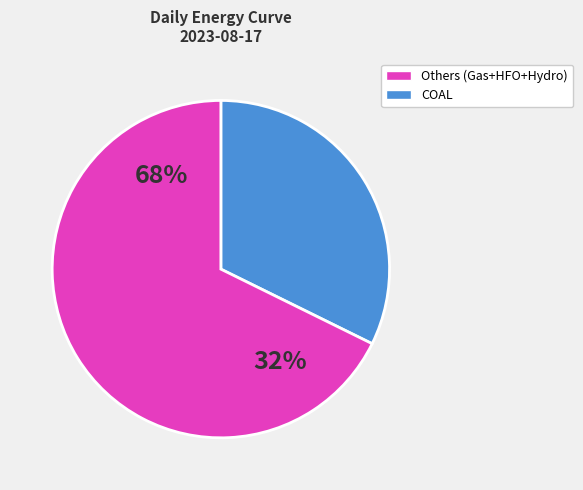

Do WIND and HFO together represent more than half of the pie?

No